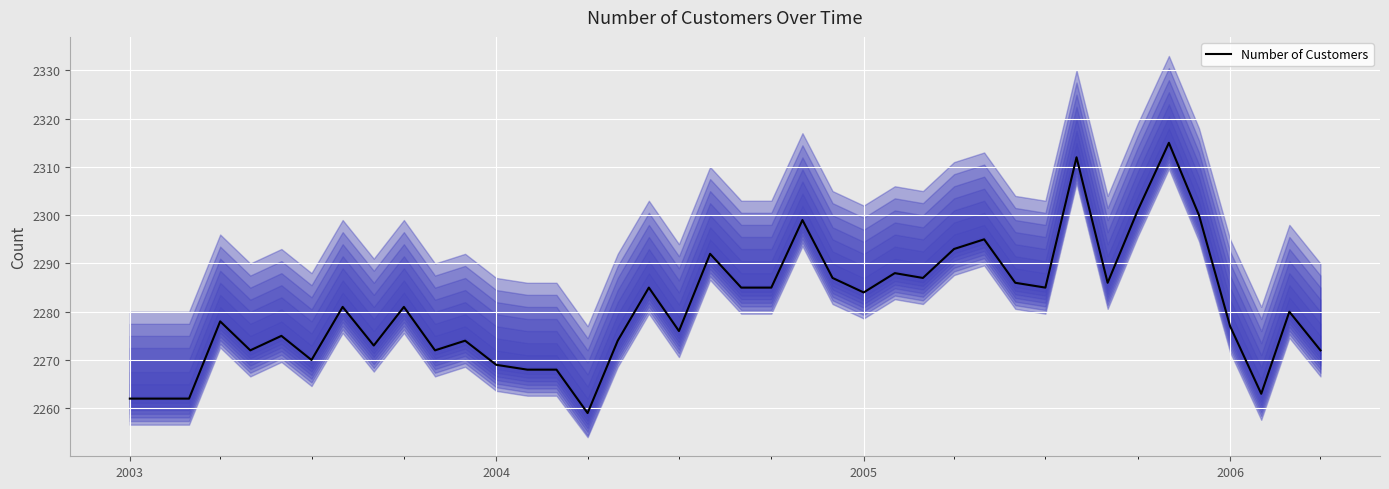

What is the maximum value for Number of Customers?

2315